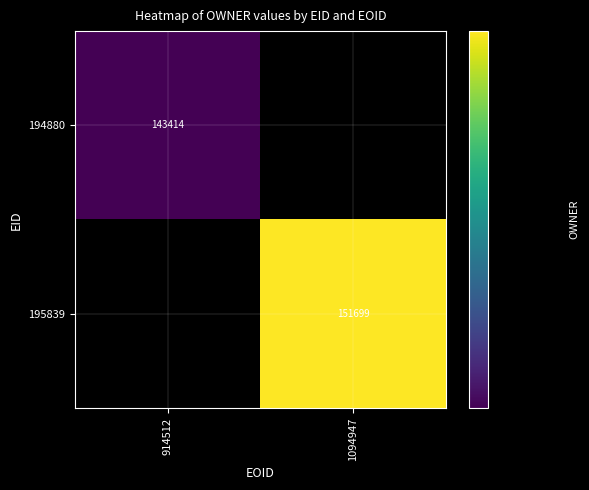

The 195839 series shows 63665 at 1094947. True or false?

False